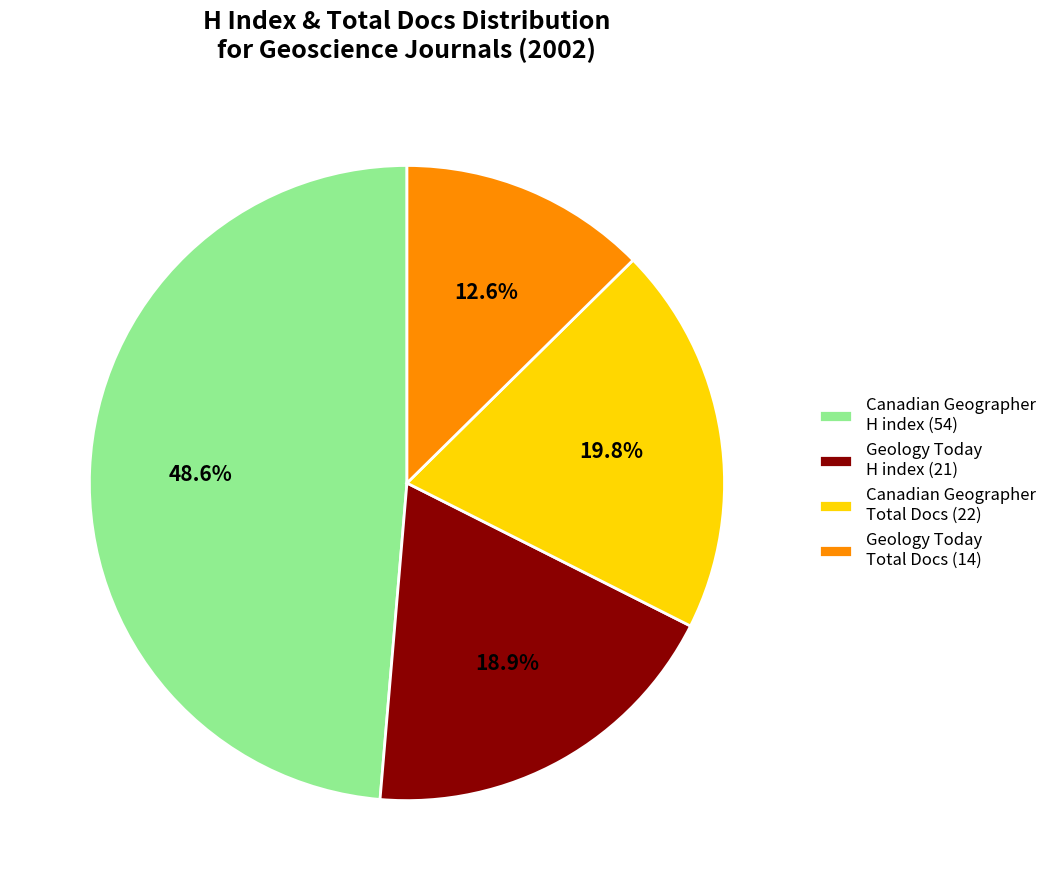

What is the smallest slice in the pie chart?

Geology Today Total Docs (14)